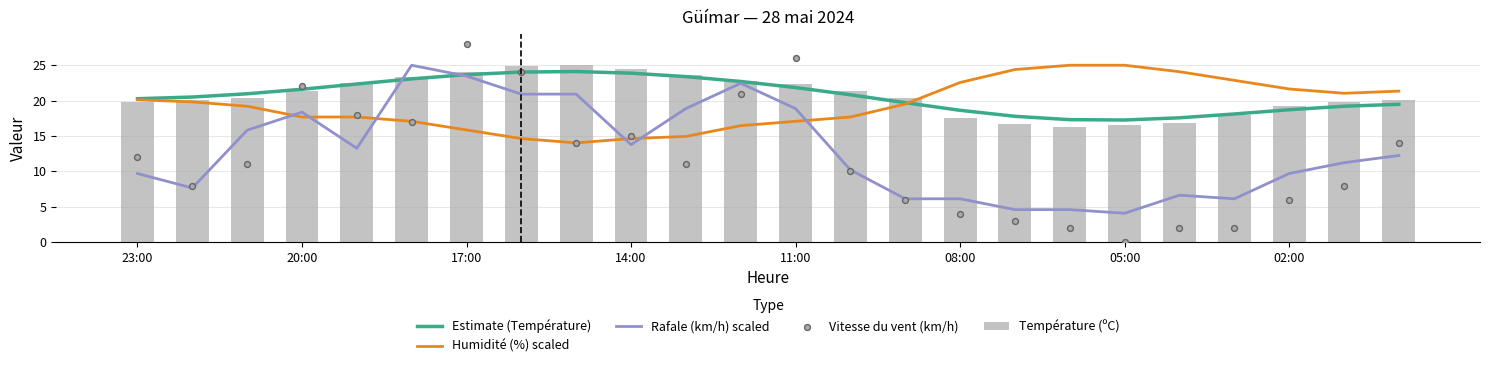

Which series contains the lowest Y value?

Vitesse du vent (km/h)